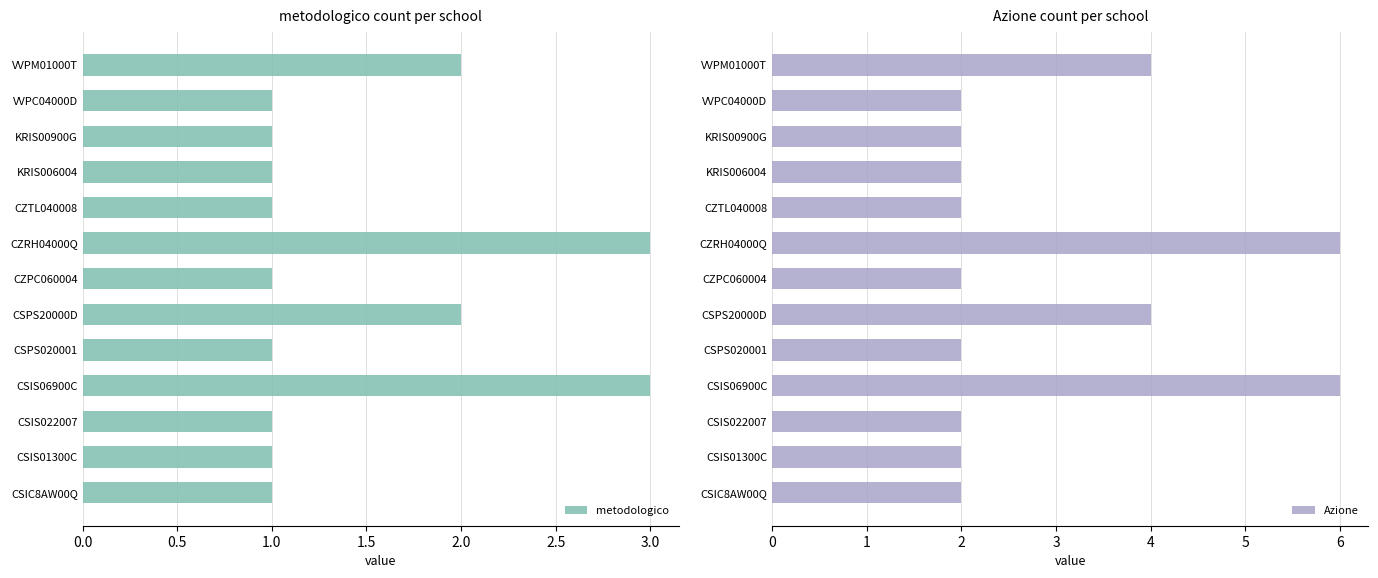

Does the chart contain any negative values?

No